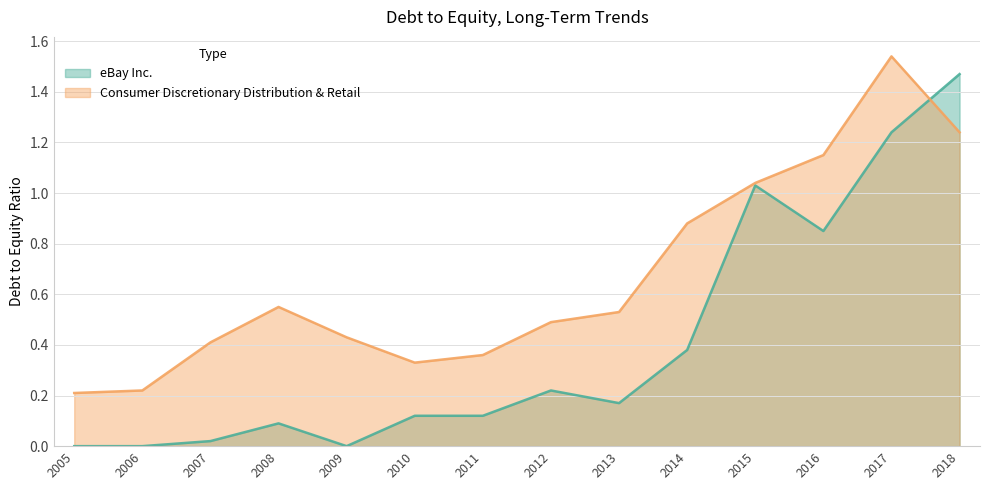

What is the value of the eBay Inc. point at the 6th from the left?

0.1